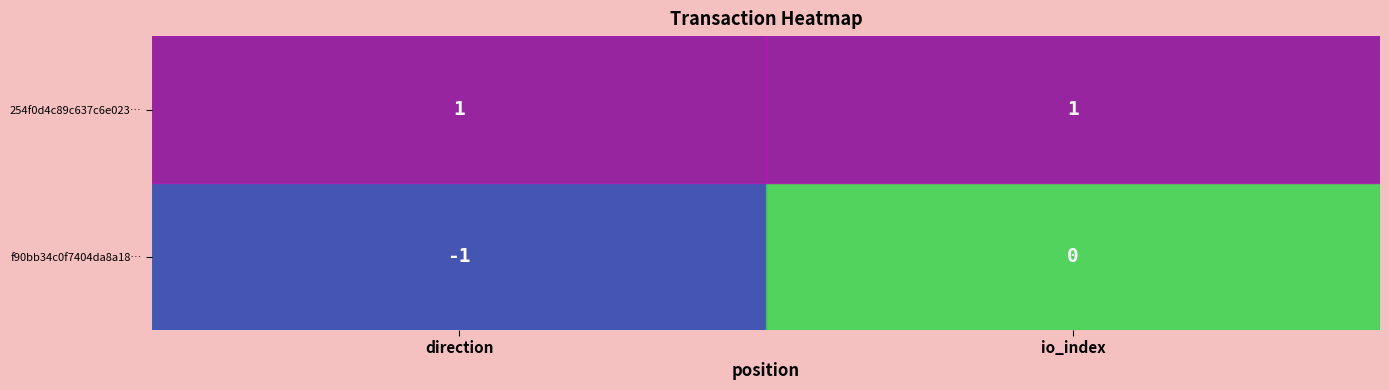

Between direction and io_index, which series saw the biggest shift?

f90bb34c0f7404da8a18…